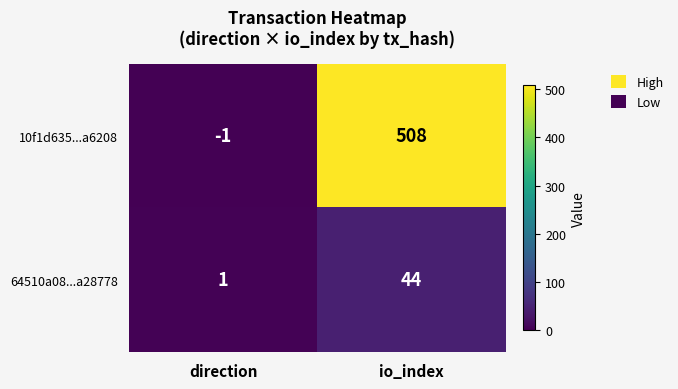

What value does the 64510a08...a28778 series have at io_index?

44